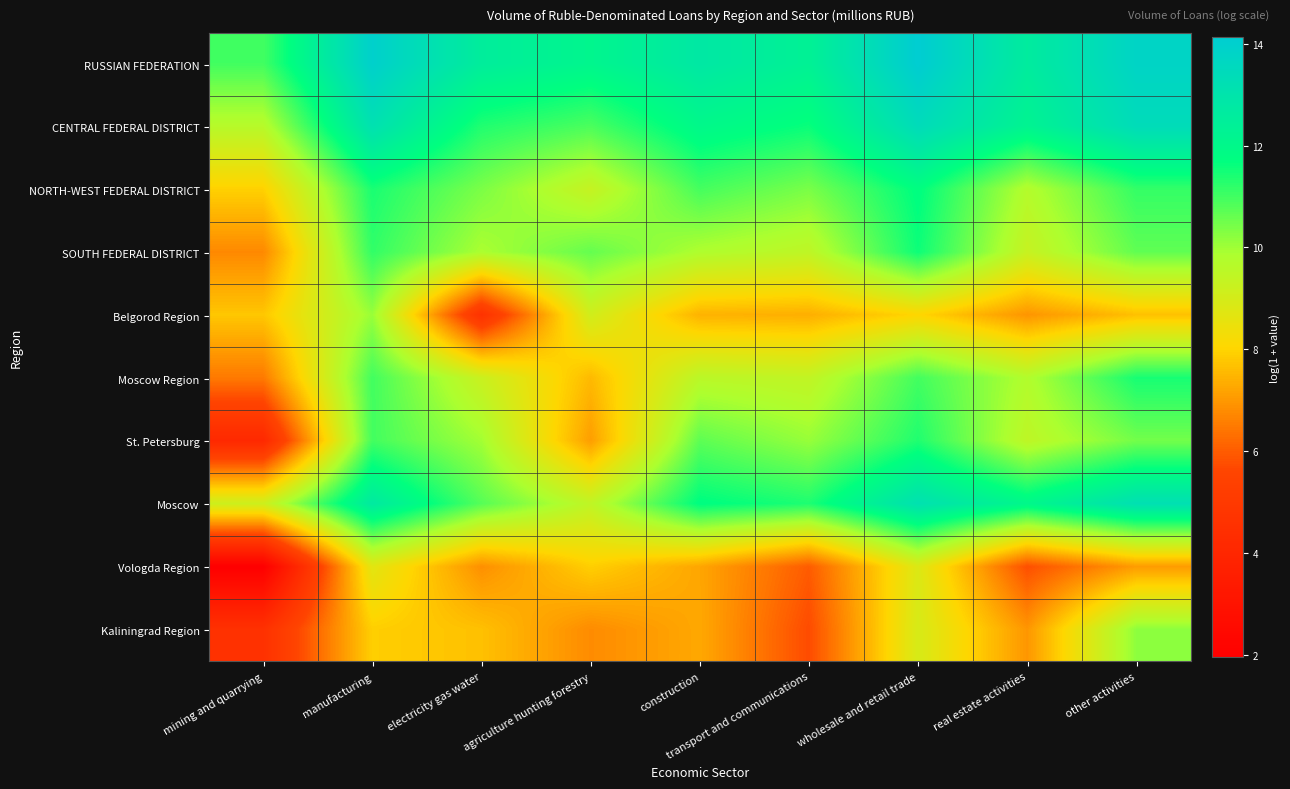

How many series are shown in this chart?

10